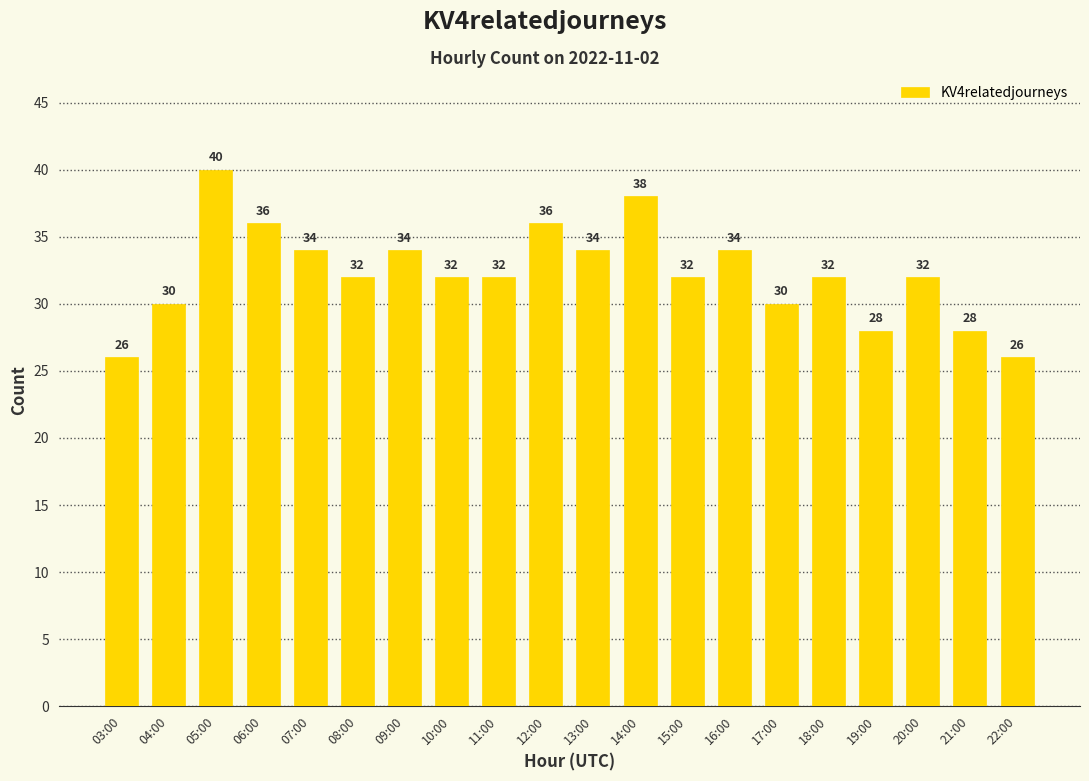

Is it true that the value at 19:00 is 14?

False